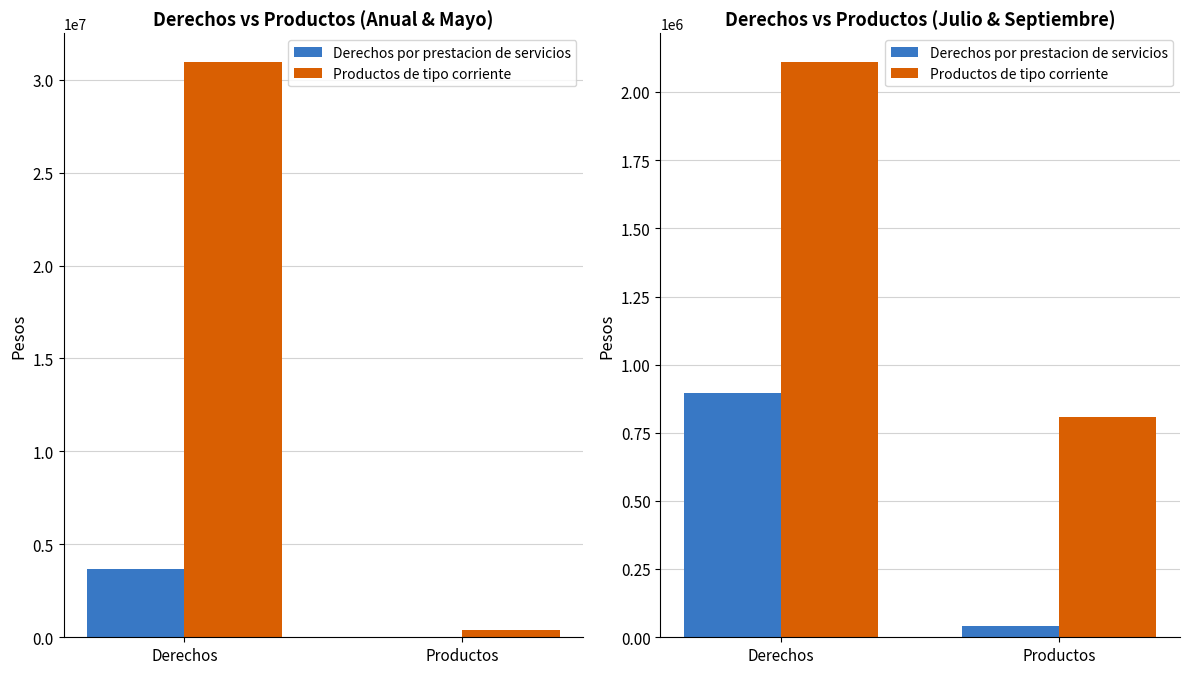

What is the minimum value shown in the chart?

41400